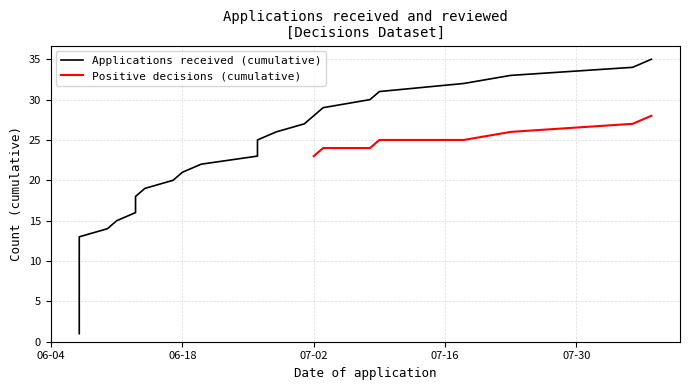

What is the highest value of the Positive decisions (cumulative) series?

28